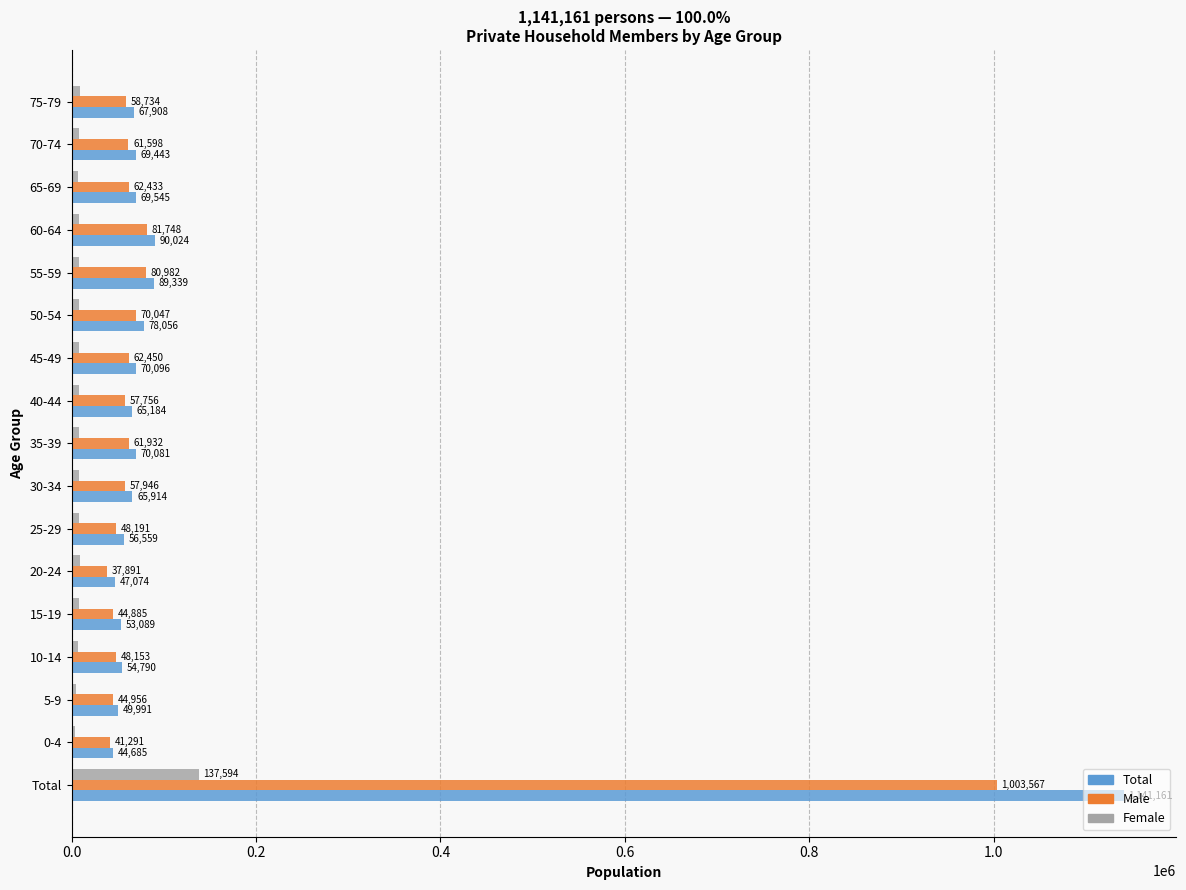

Where is Total nearest to the value 592923?

60-64